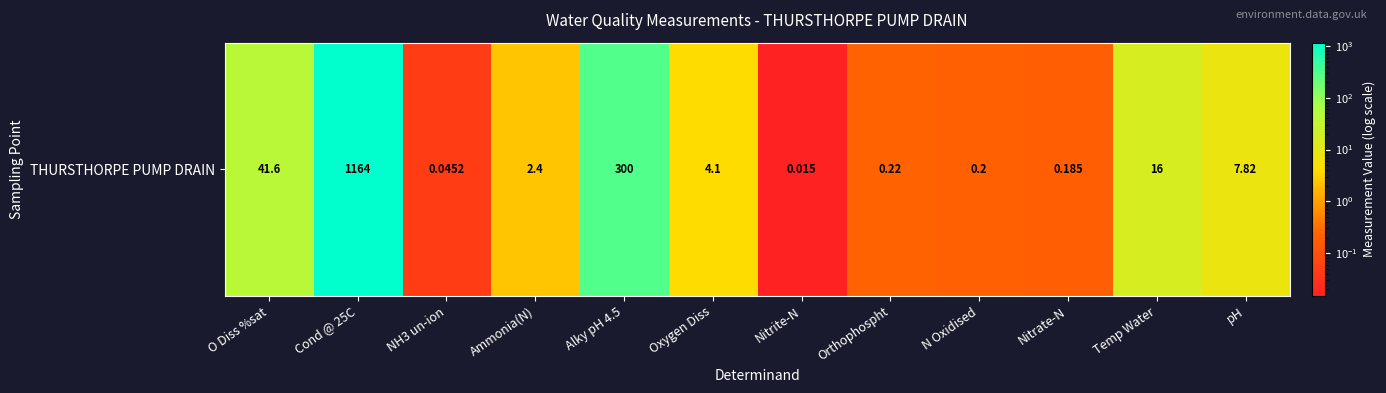

What is the greatest value displayed?

1164.0